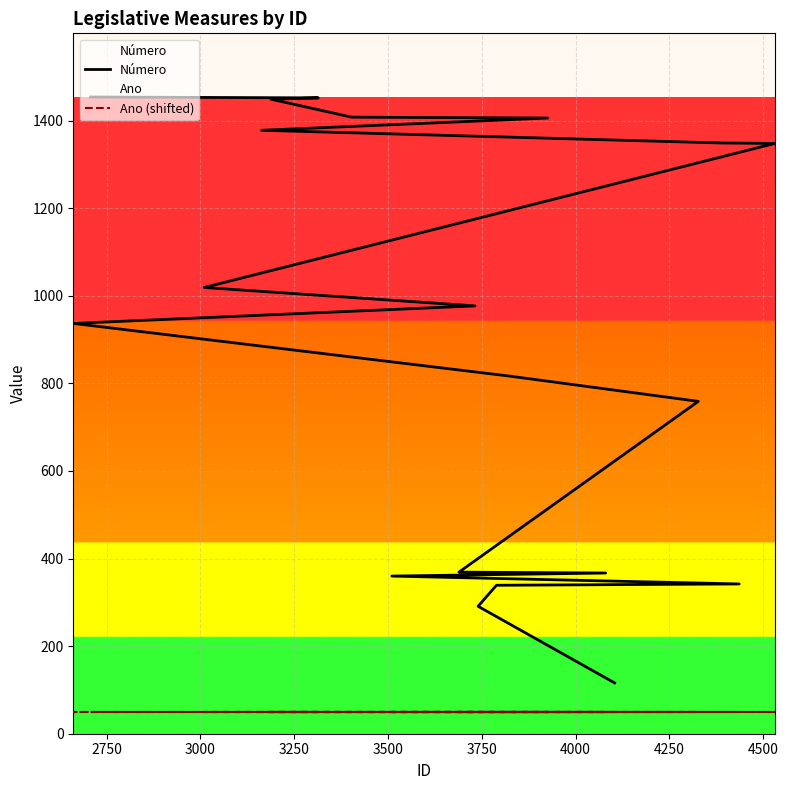

How many lines are shown in the chart?

2